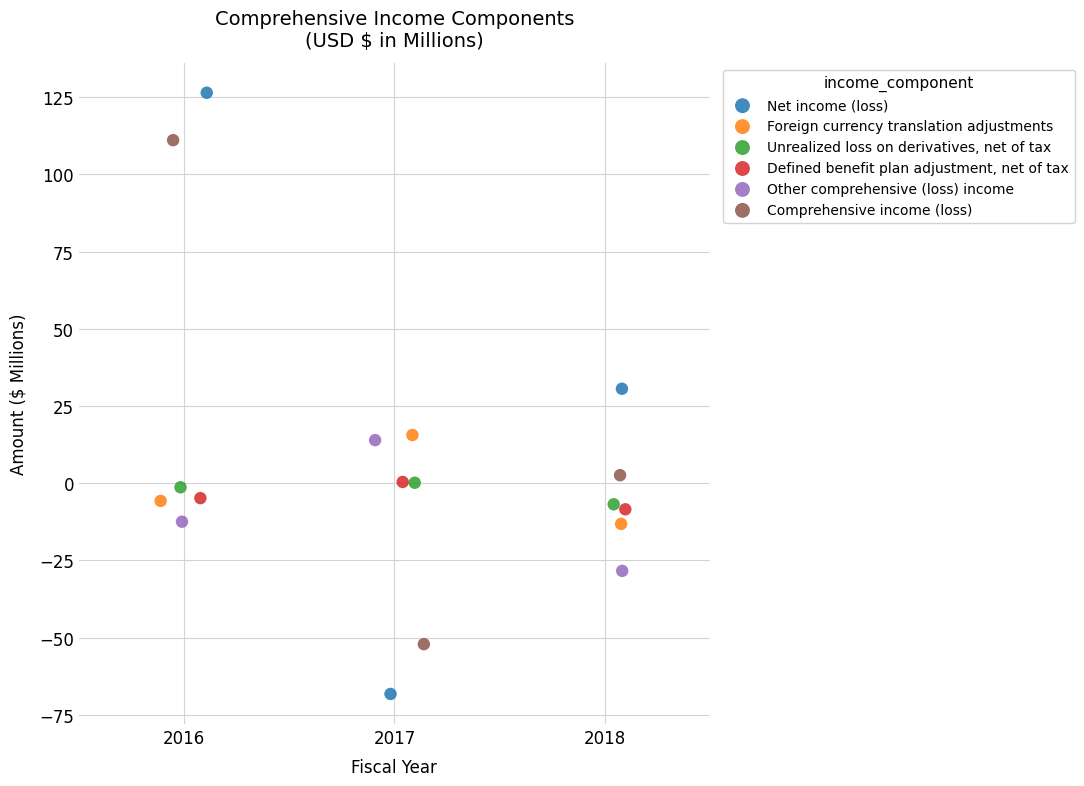

Which series contains the highest Y value?

Net income (loss)